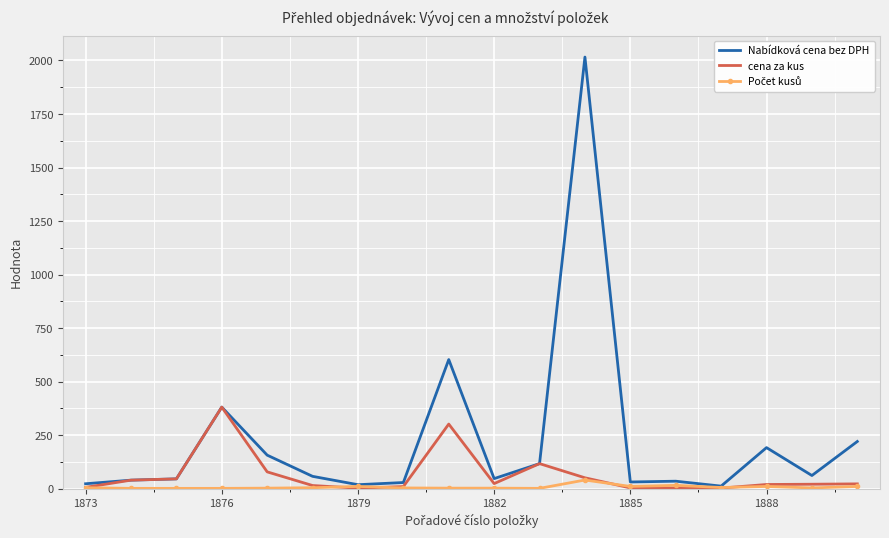

Which series has the widest spread of values?

Nabídková cena bez DPH